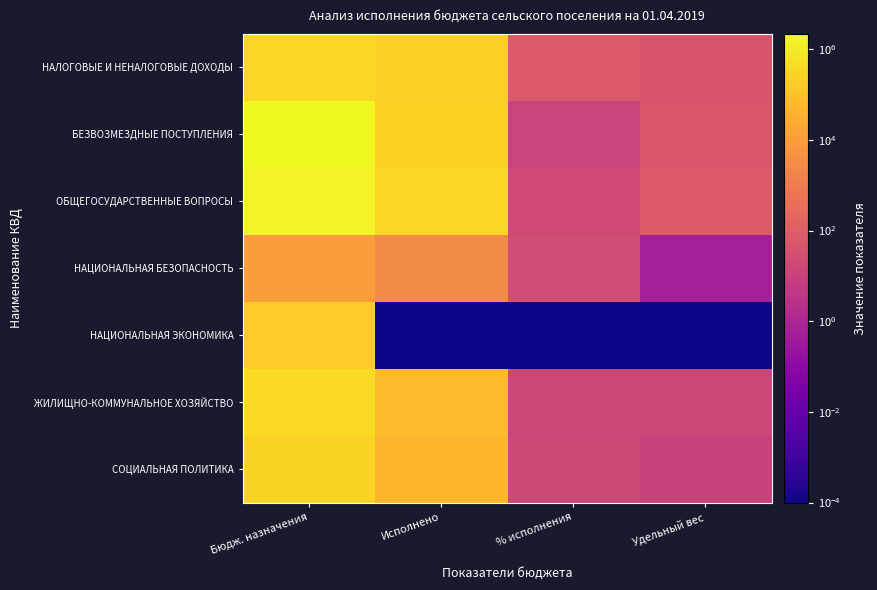

Between Исполнено and % исполнения, which is larger?

Исполнено